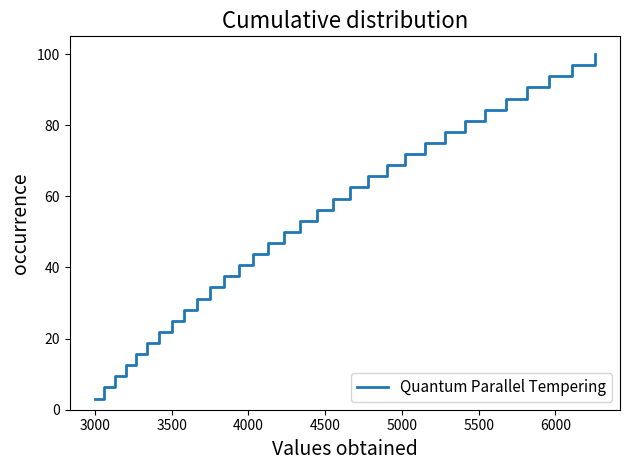

What is the difference between the maximum and minimum values?

96.9